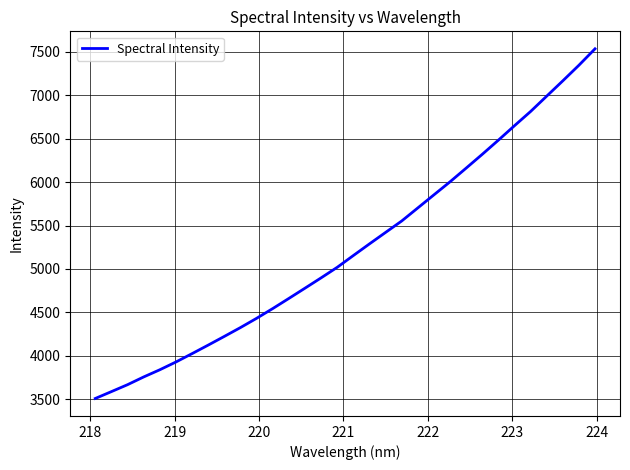

What is the average value?

5242.8